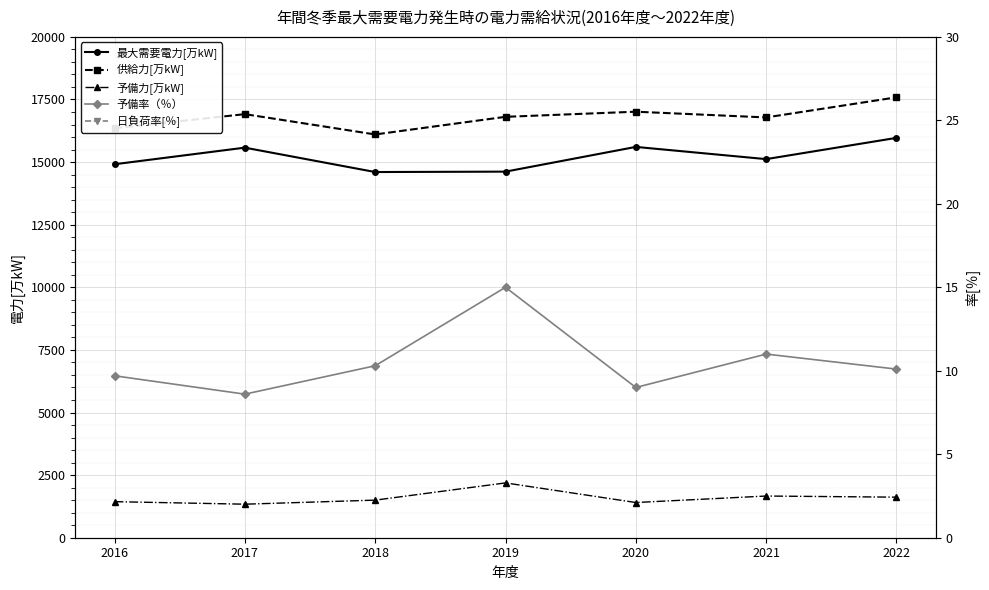

What is the spread (max minus min) of values at 2019?

16793.0